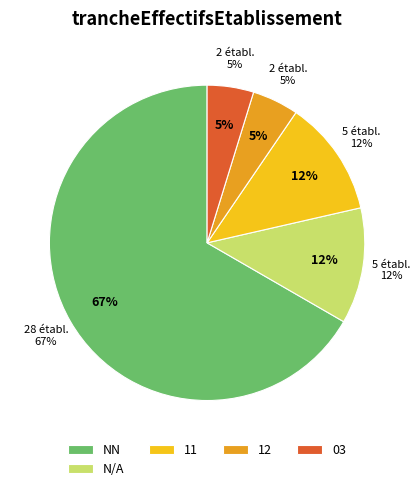

Is 01 the majority of the pie?

No